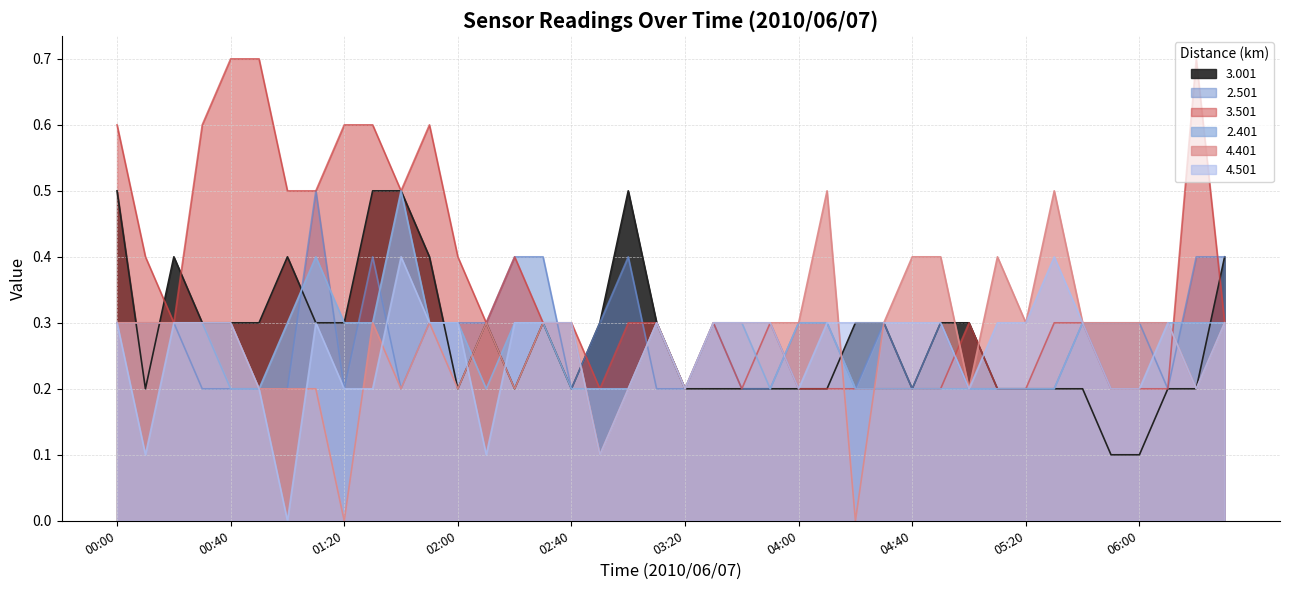

True or false: 2.401 has a value of 0.2 at 2010/06/07 03:50.

True